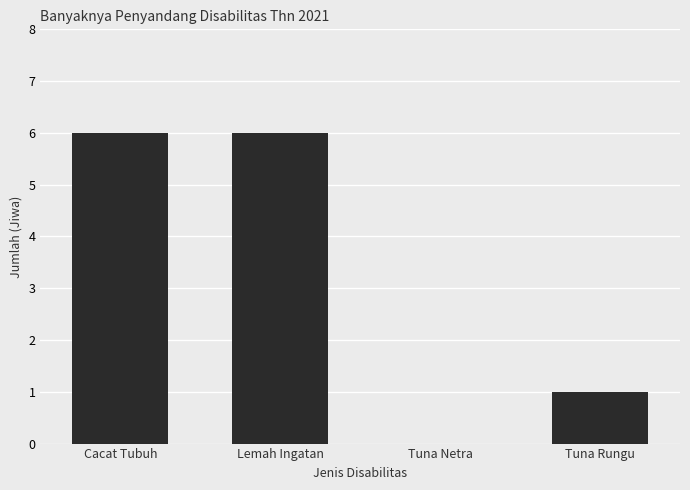

What is the sum of the values at Cacat Tubuh and Tuna Netra?

6